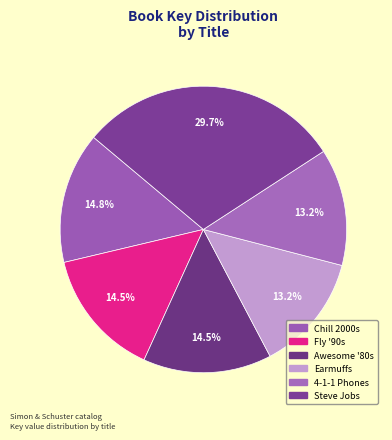

To the nearest percent, what is the average slice percentage?

17%